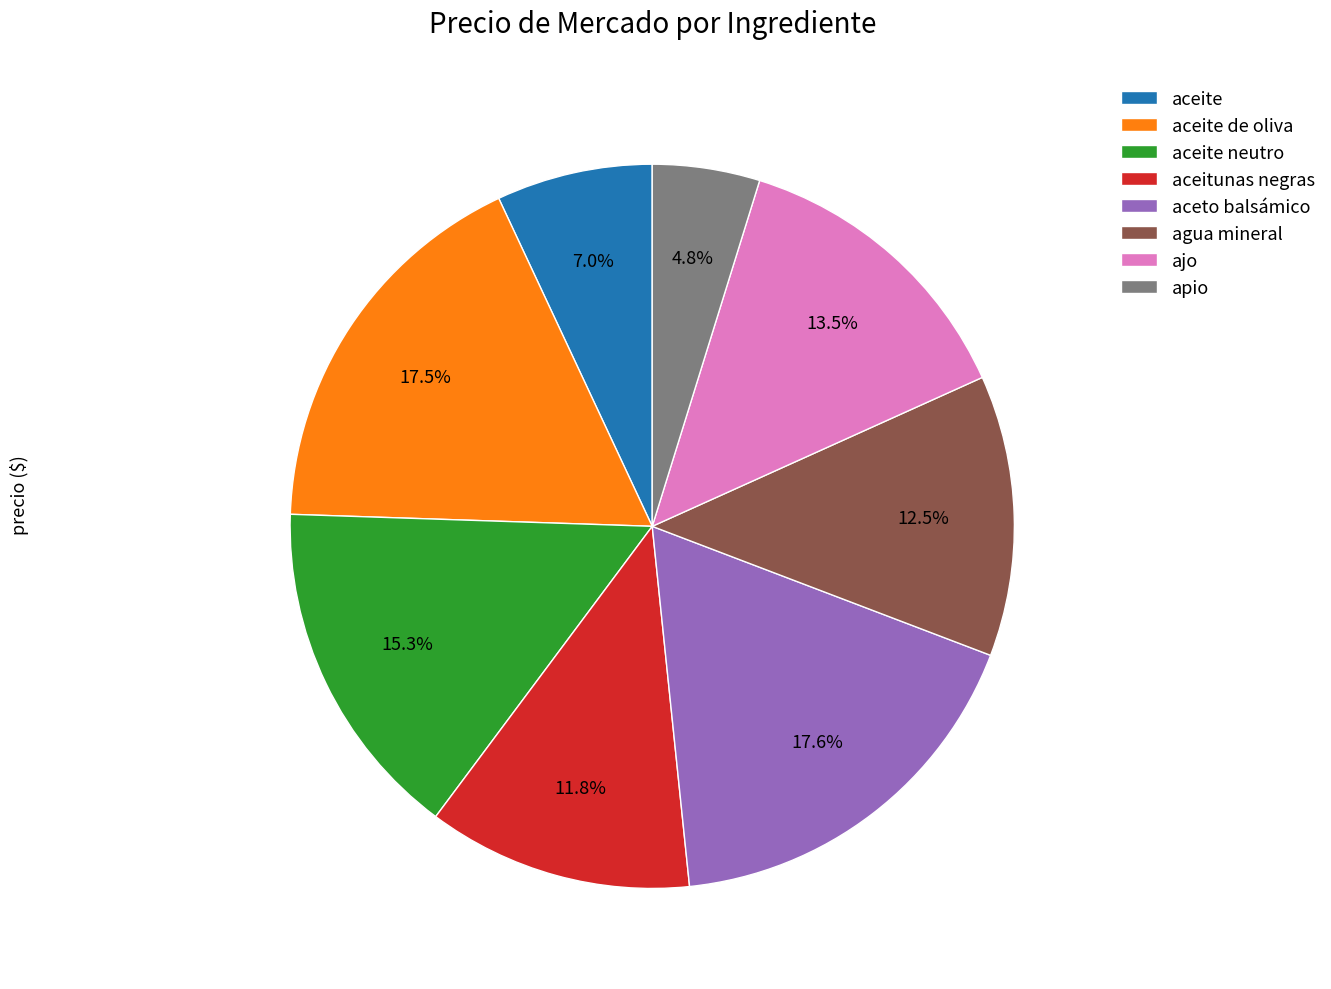

Do ajo and aceite de oliva together represent more than half of the pie?

No